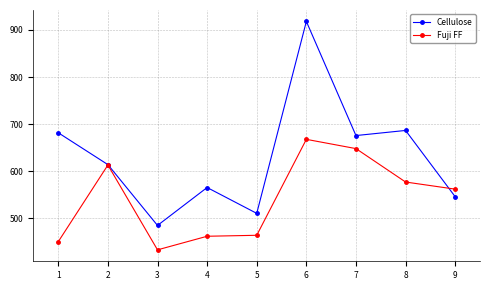

After their last crossing, which series has the higher values: Fuji FF or Cellulose?

Fuji FF